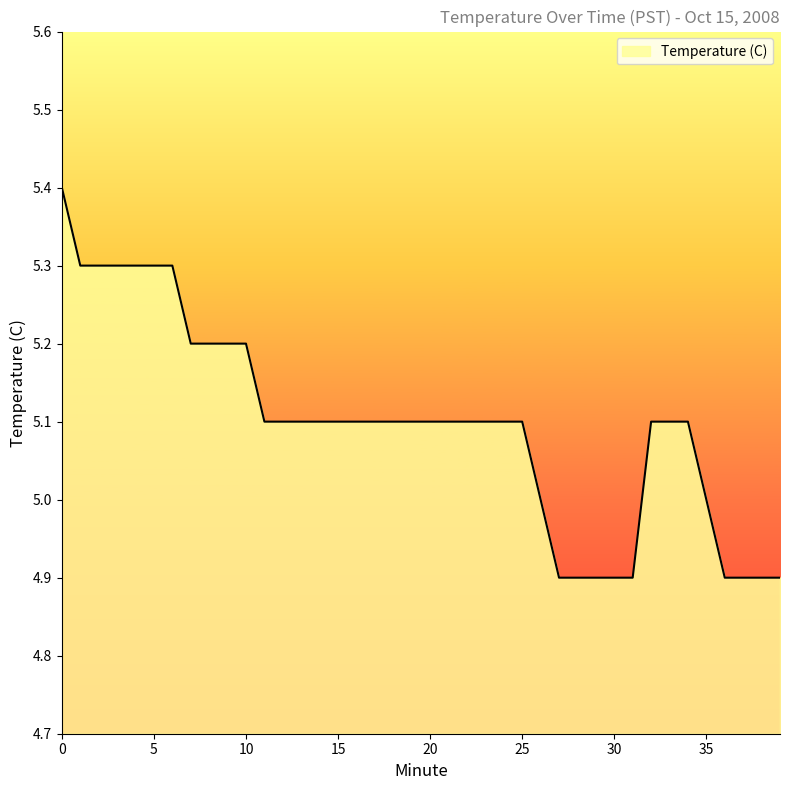

What is the difference between the maximum and minimum values?

0.5